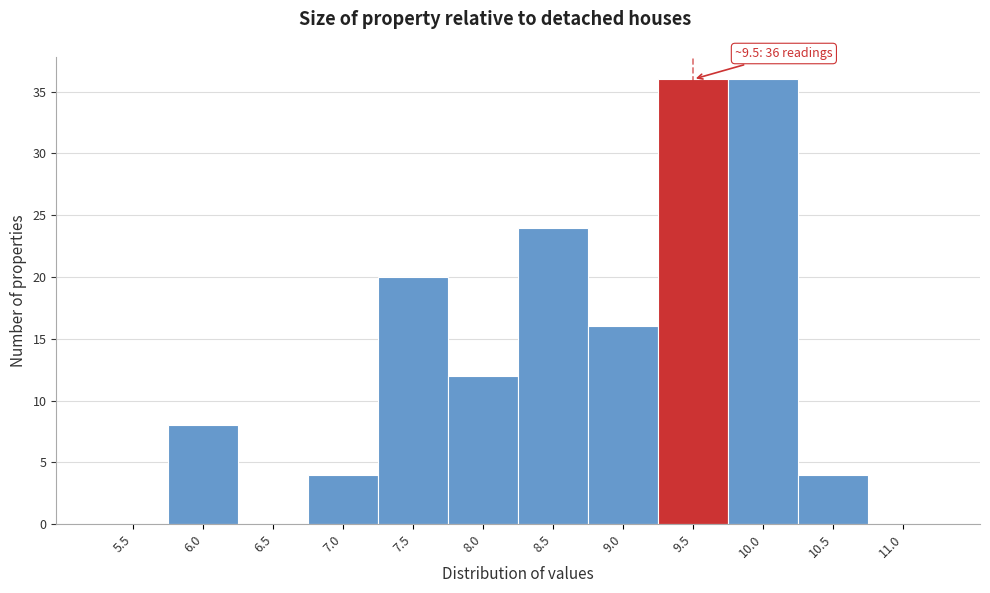

Reading left to right, what are all the values shown in this chart?

5.5=0	6.0=8	6.5=0	7.0=4	7.5=20	8.0=12	8.5=24	9.0=16	9.5=36	10.0=36	10.5=4	11.0=0